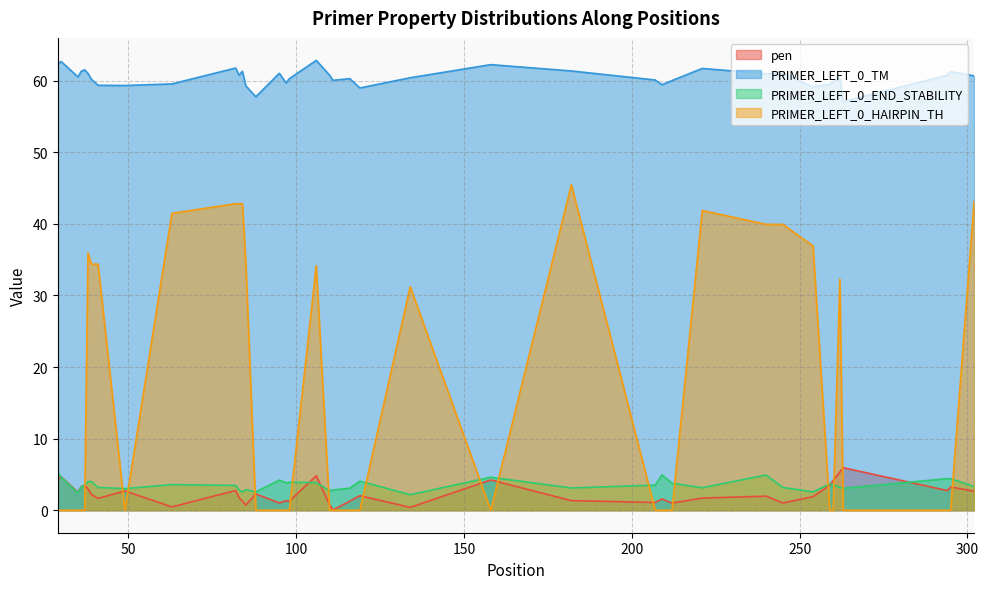

What is the sum of the PRIMER_LEFT_0_END_STABILITY values at 63 and 97?

7.4